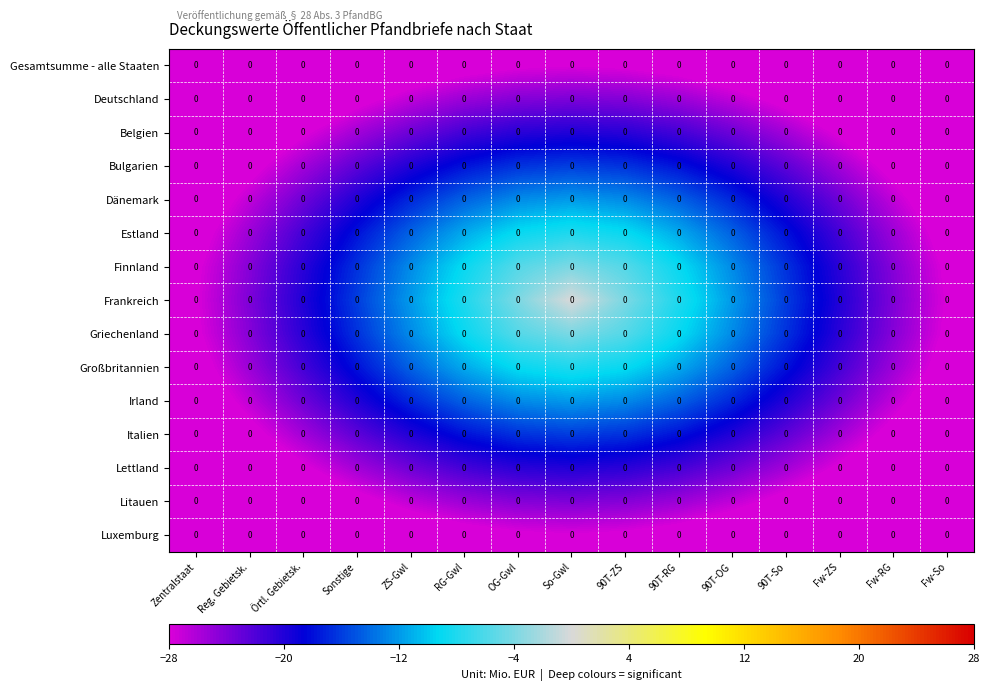

Between ZS-Gwl and 90T-ZS, which series saw the biggest shift?

Frankreich